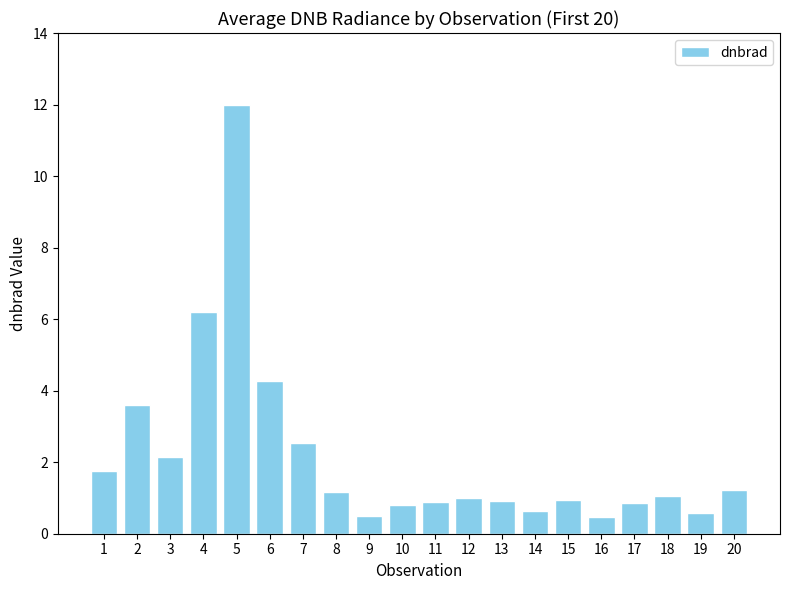

The value at 20 is 2.1. True or false?

False